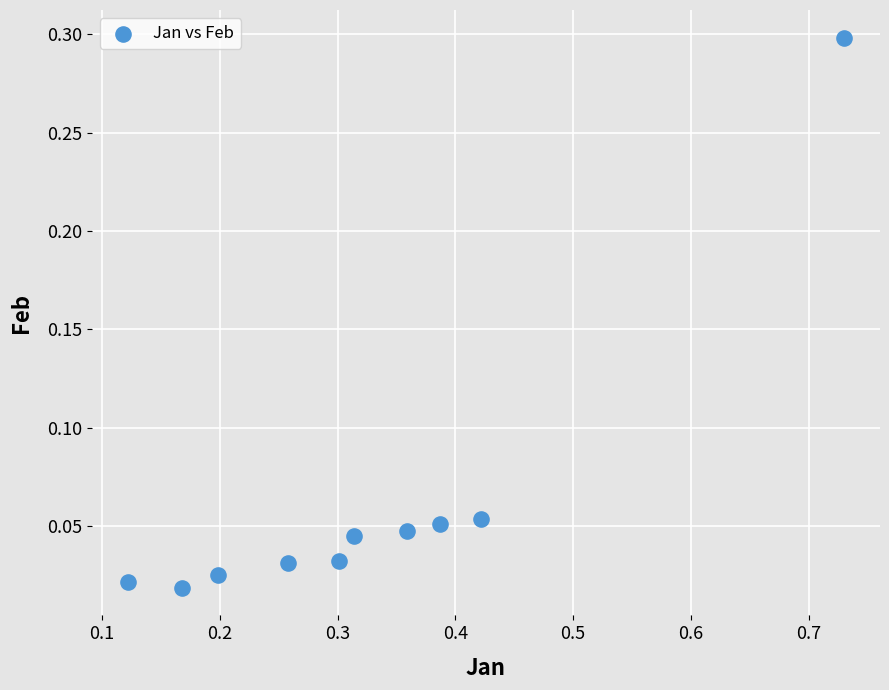

What is the range of X values (max minus min)?

0.6